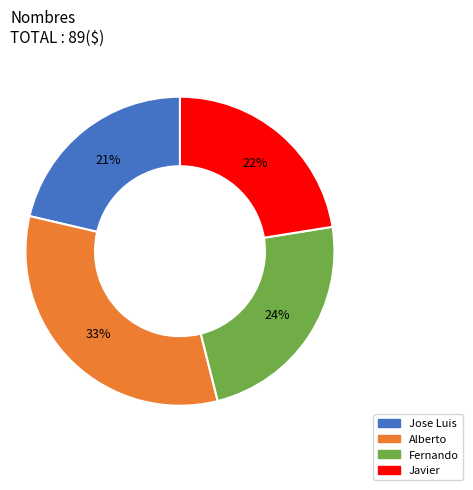

The Jose Luis slice represents 33% of the pie. True or false?

False